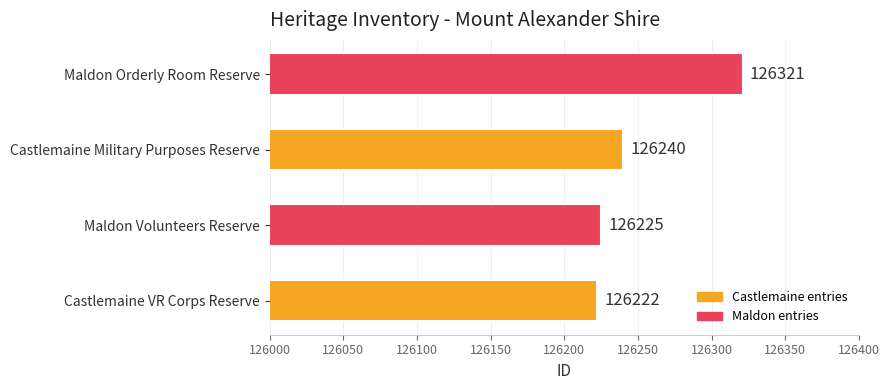

Approximately how many times larger is the value at Maldon Orderly Room Reserve compared to Castlemaine Military Purposes Reserve?

1.0